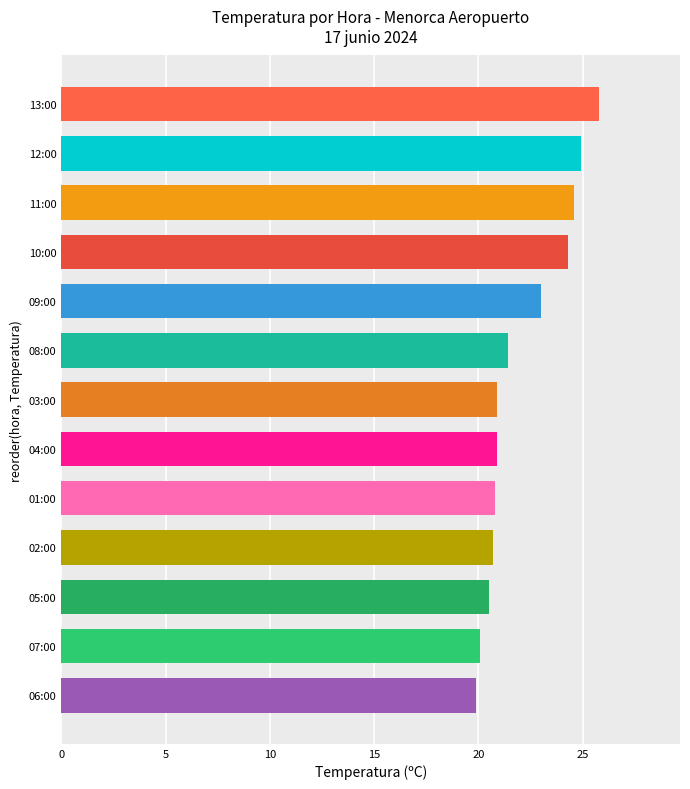

What is the average value?

22.1